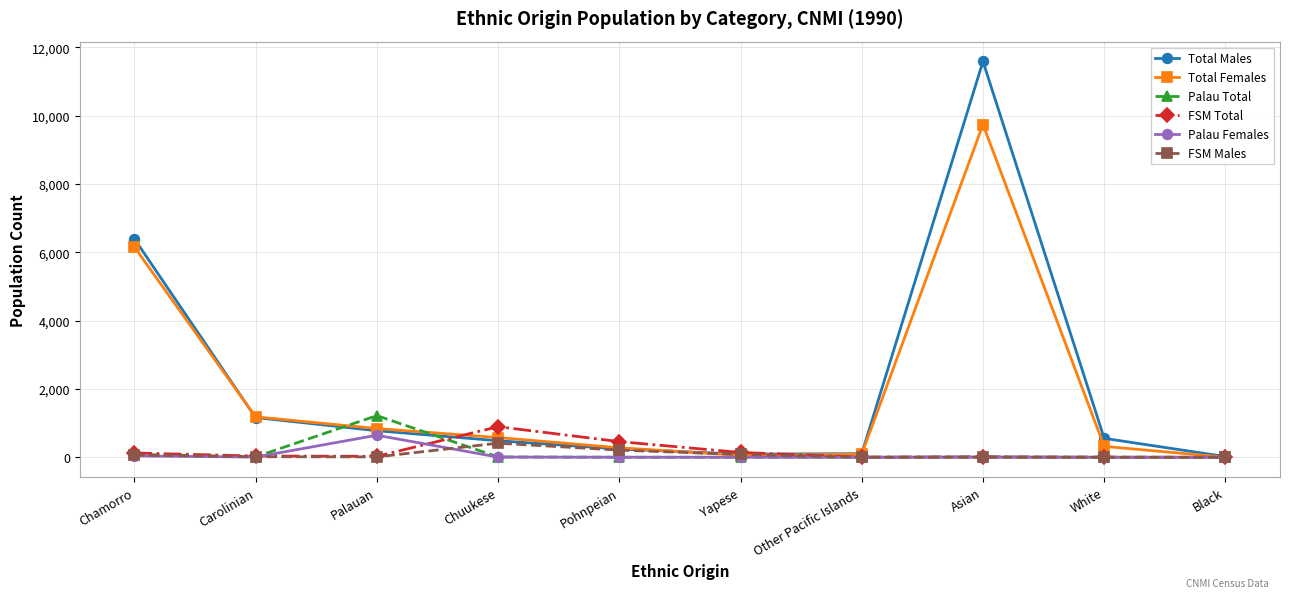

At which category is the sum across all series the highest?

Asian